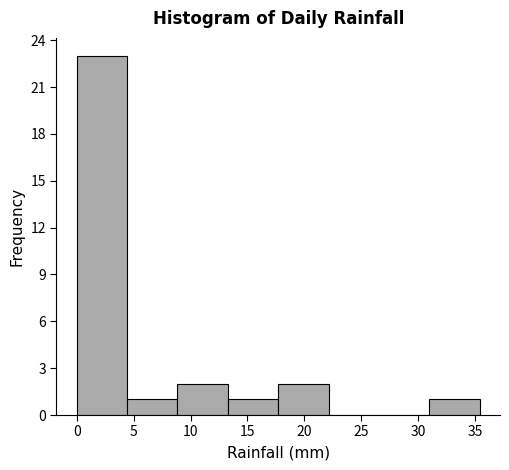

Reading left to right, list every bar in this chart as the range it spans on the x-axis followed by its height. Neither the bar edges nor the heights are printed on the chart, so give them approximately, as read against the axes.

0.0 to 4.5: 23
4.5 to 9.0: 1
9.0 to 13.5: 2
13.5 to 17.5: 1
17.5 to 22.0: 2
22.0 to 26.5: 0
26.5 to 31.0: 0
31.0 to 35.5: 1